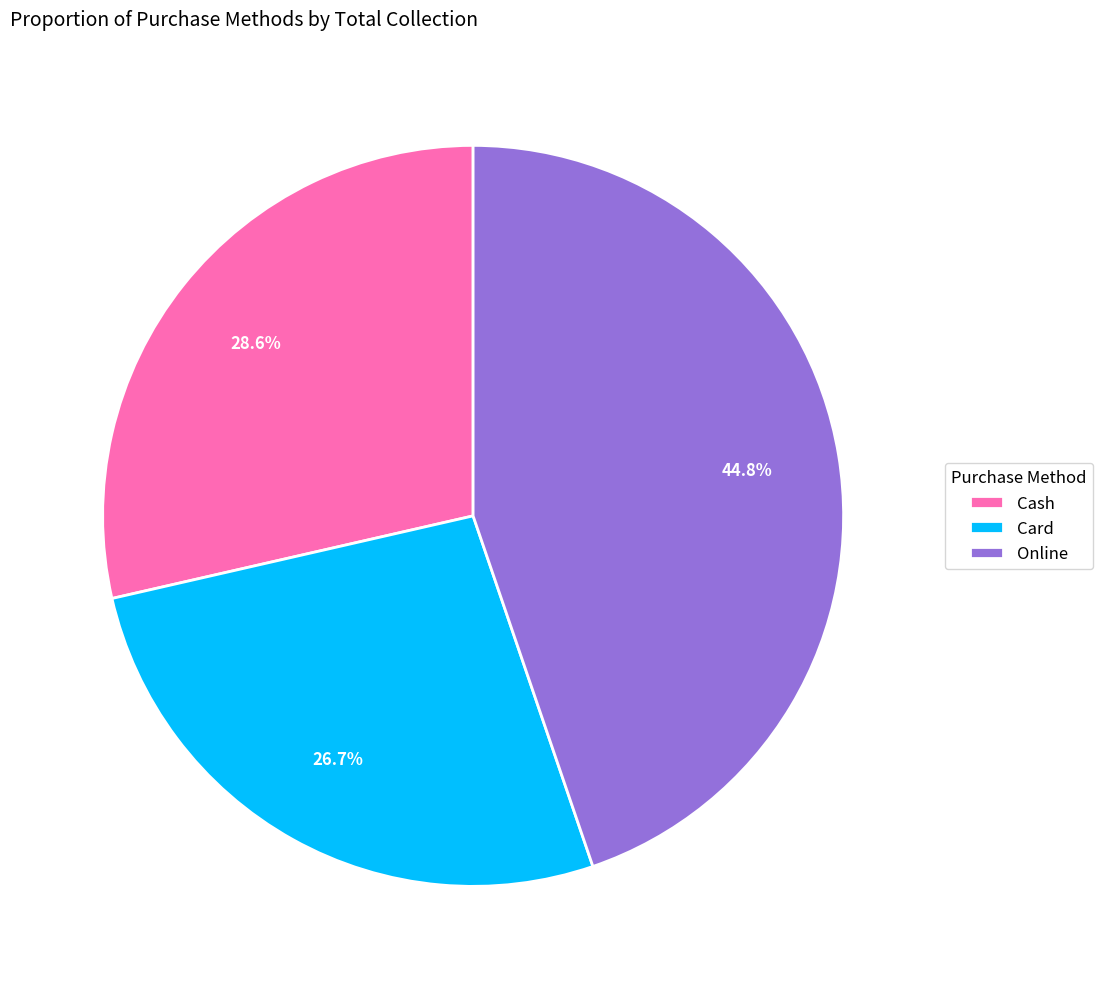

Combined, do Online and Cash account for over 50%?

Yes